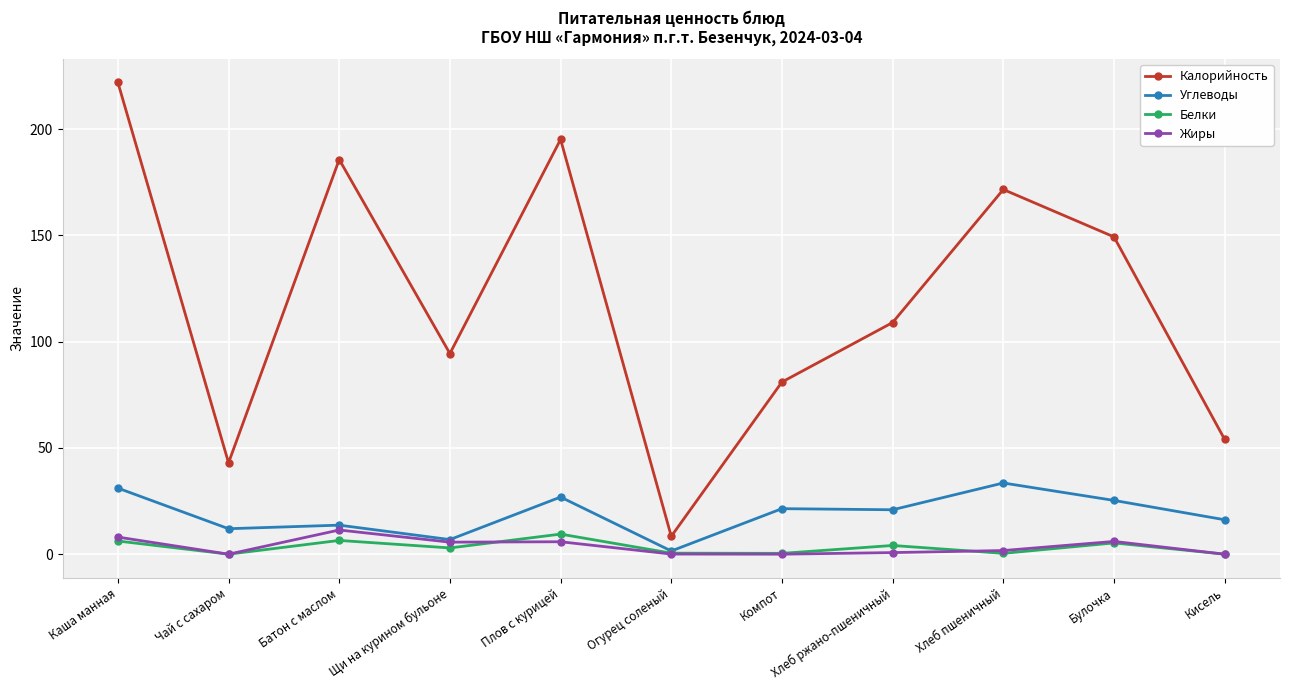

At which category does Калорийность reach its first local valley?

Чай с сахаром